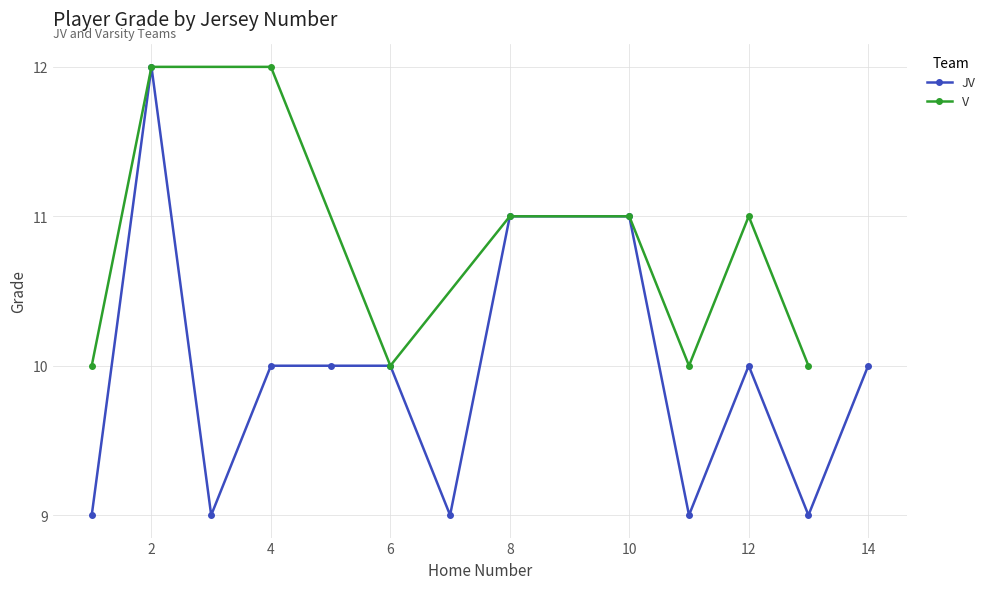

What is the value of the 2nd point from the left?

12